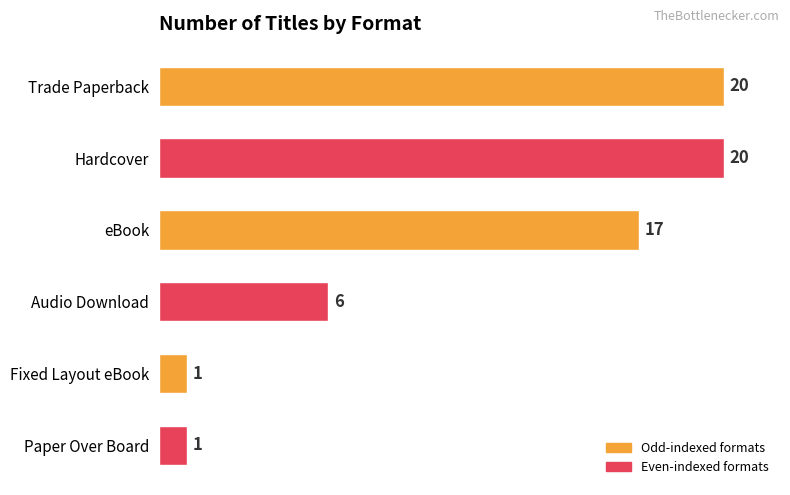

What is the label of the 5th bar from the bottom?

Hardcover